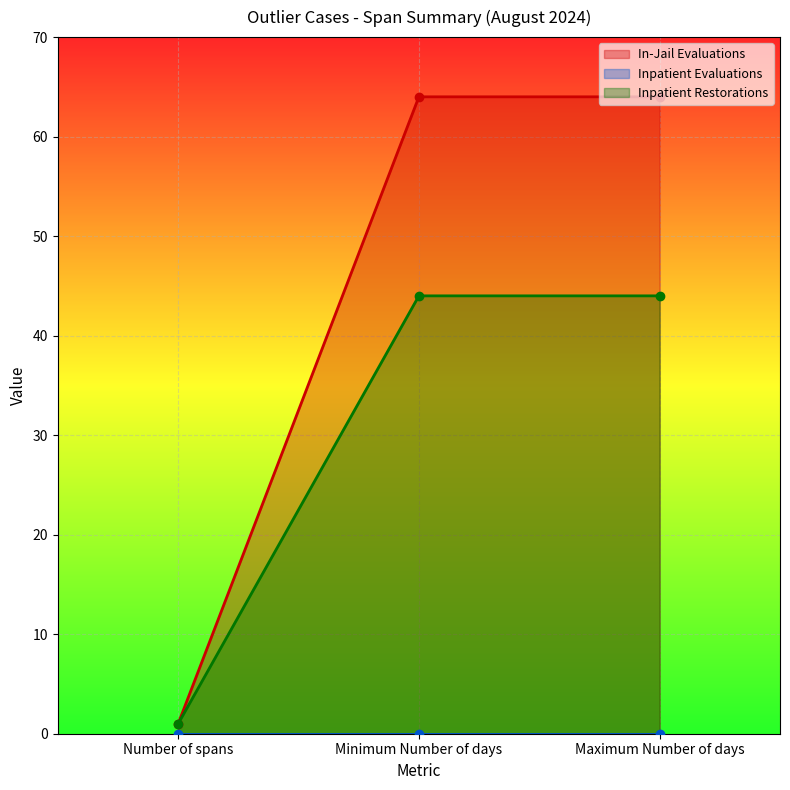

What is the label of the 1st point from the left?

Number of spans